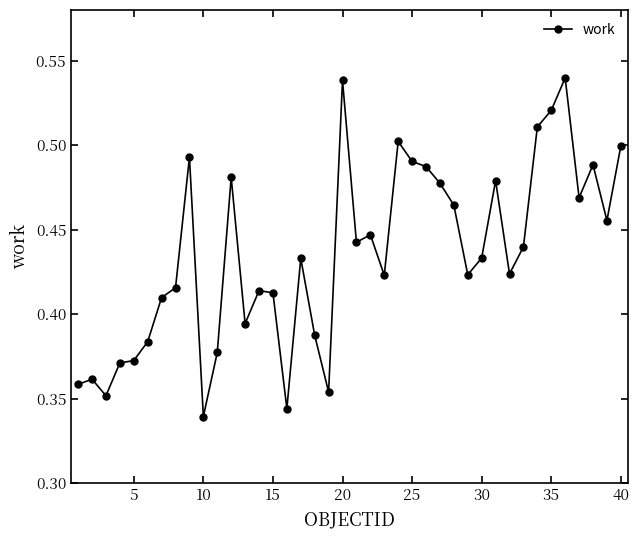

True or false: the data has more than 1 interior local peaks.

True